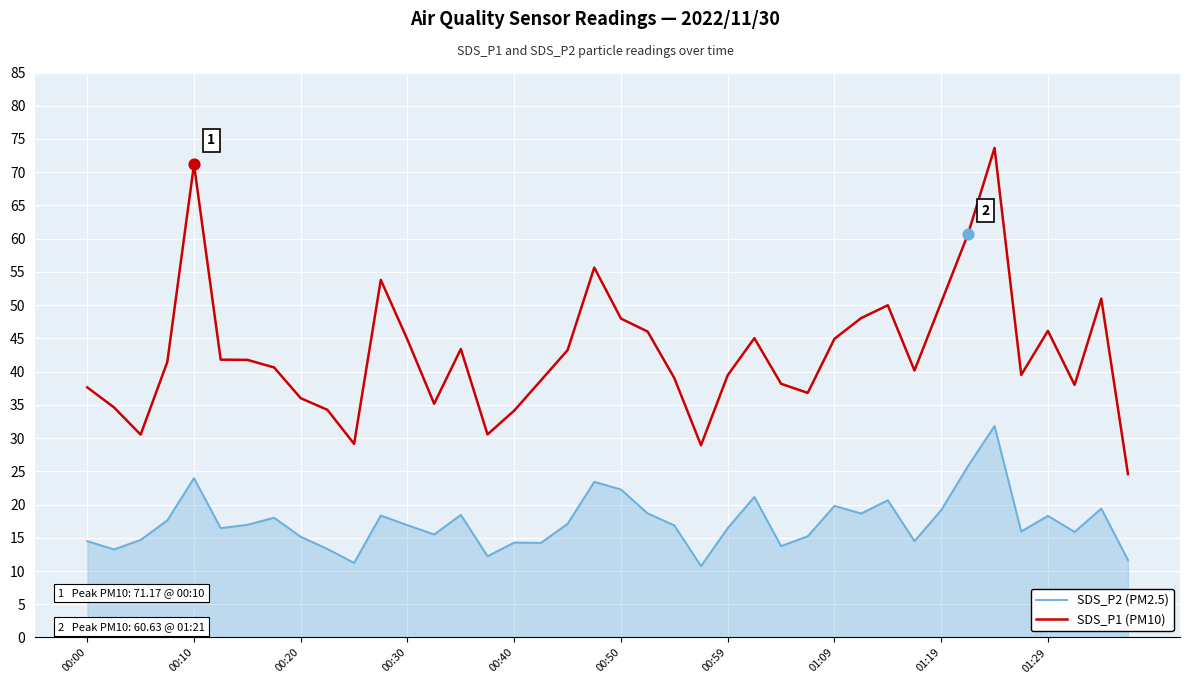

Which series has the largest range (max minus min)?

SDS_P1 (PM10)